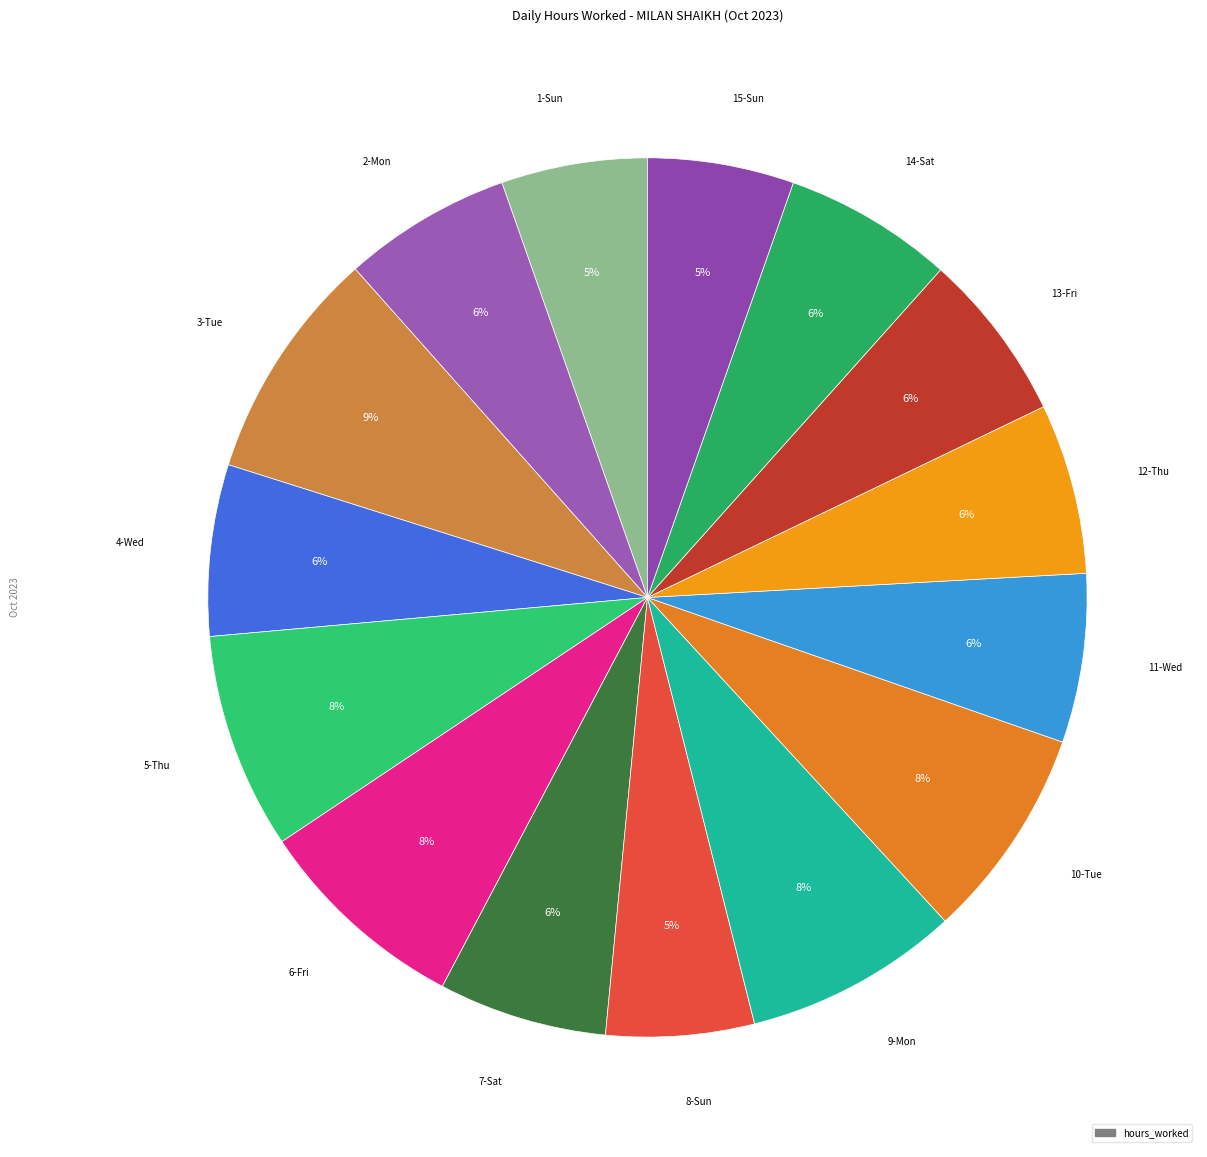

How many slices are in this pie chart?

15